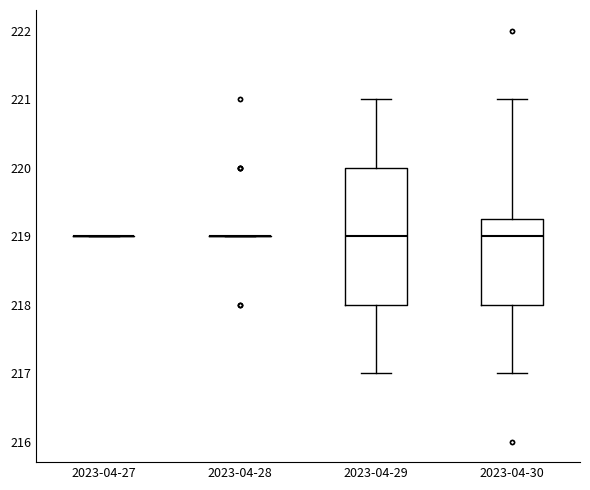

Comparing the boxes themselves (not the whiskers), which one is the tallest?

2023-04-29